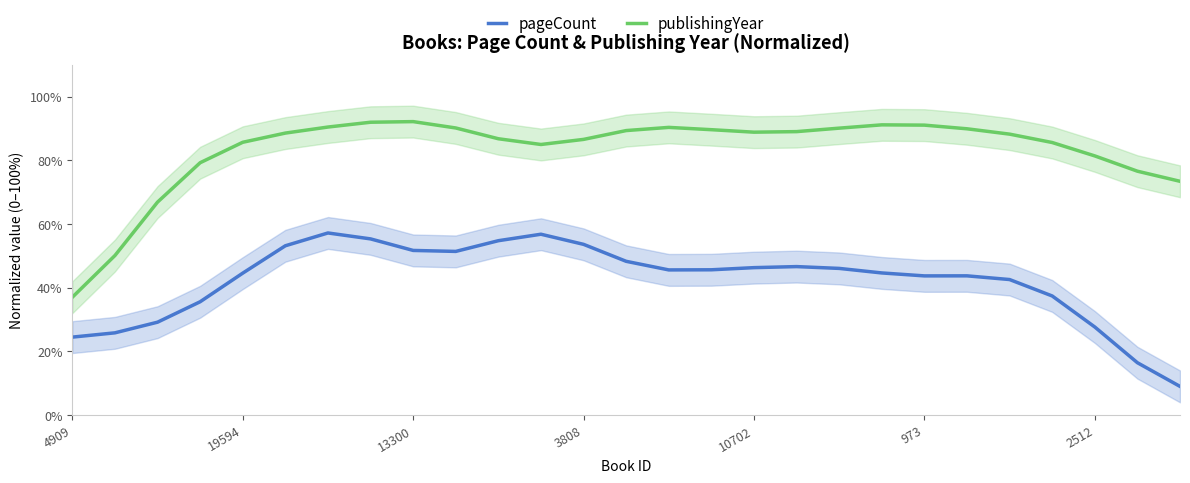

Between 17 and 18, which series saw the biggest shift?

publishingYear